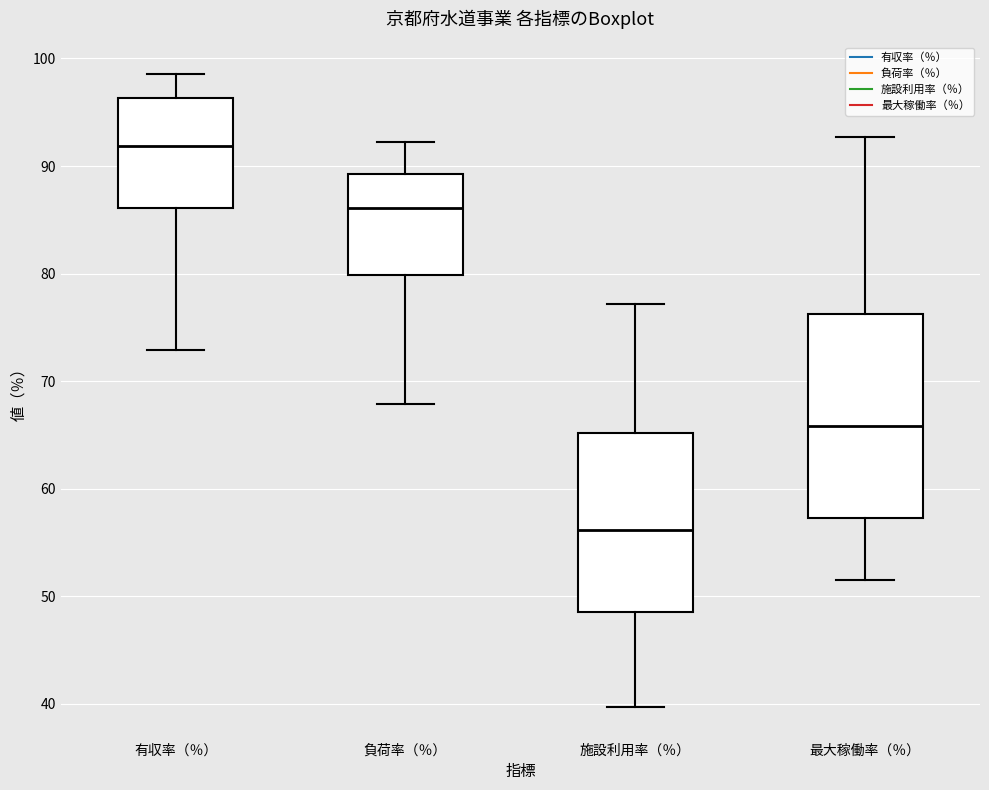

Where does the upper whisker of the box for 最大稼働率（％） end on the y-axis? The values are not printed on the chart, so give them approximately, as read against the axis.

93